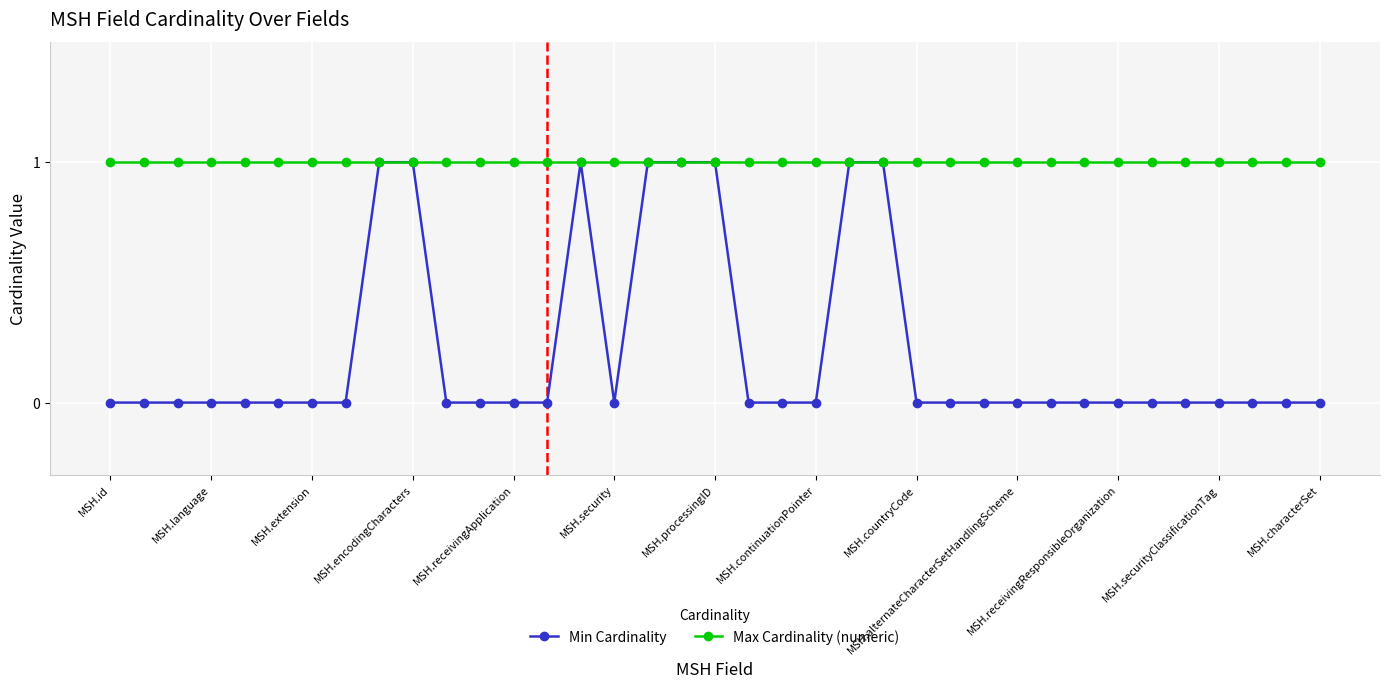

What are all the series names shown in the legend?

Min Cardinality, Max Cardinality (numeric)